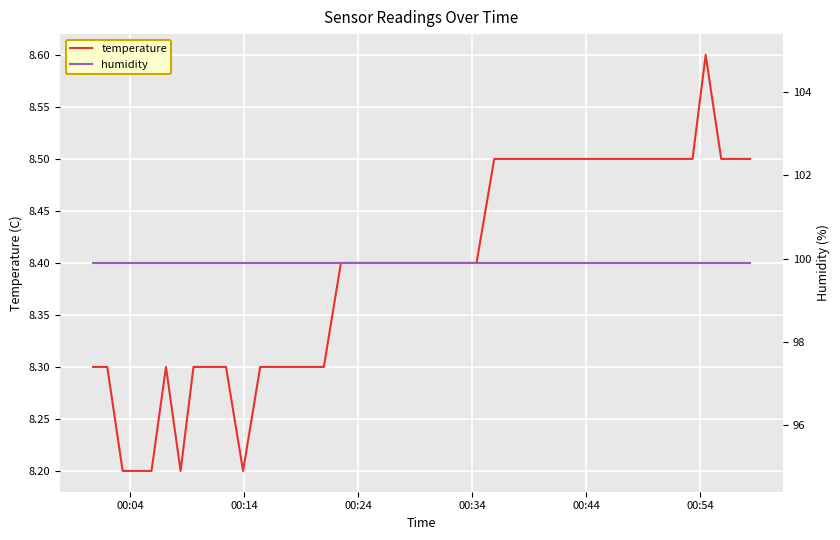

What is the value of the humidity point at the 22nd from the left?

99.9